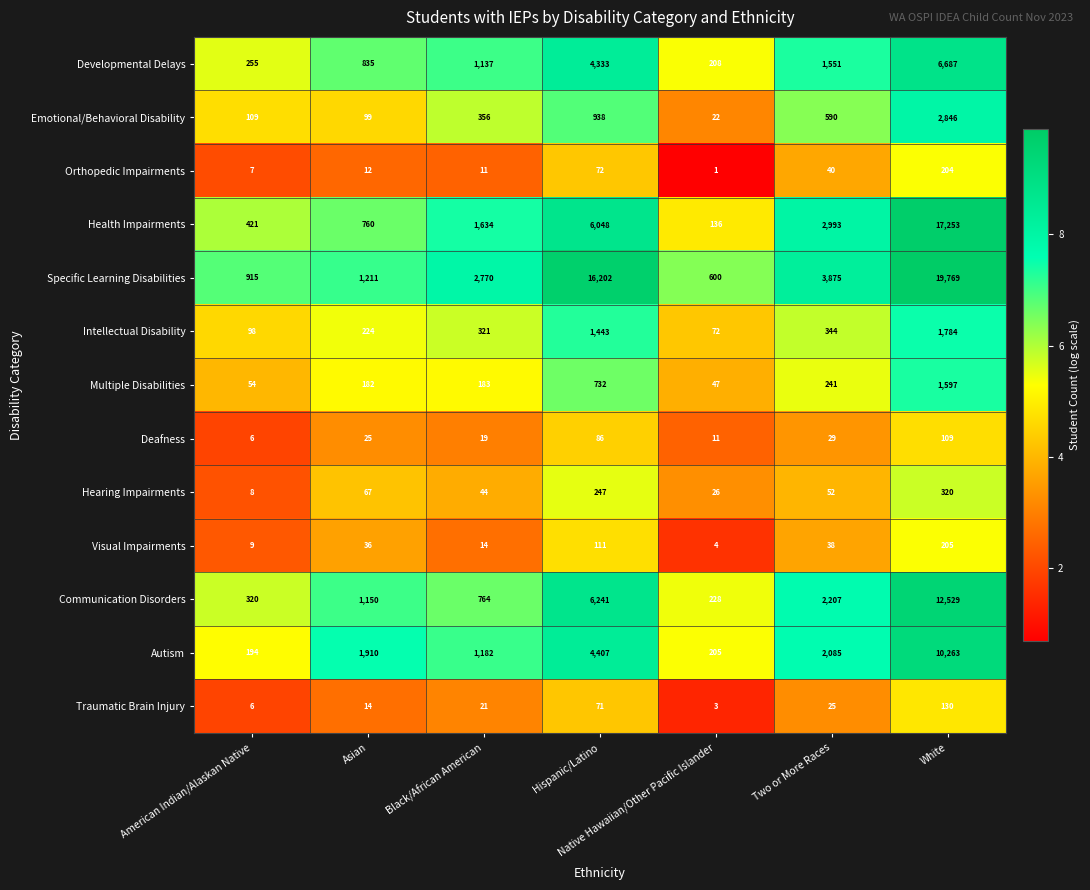

What is the average value of the Orthopedic Impairments series?

50